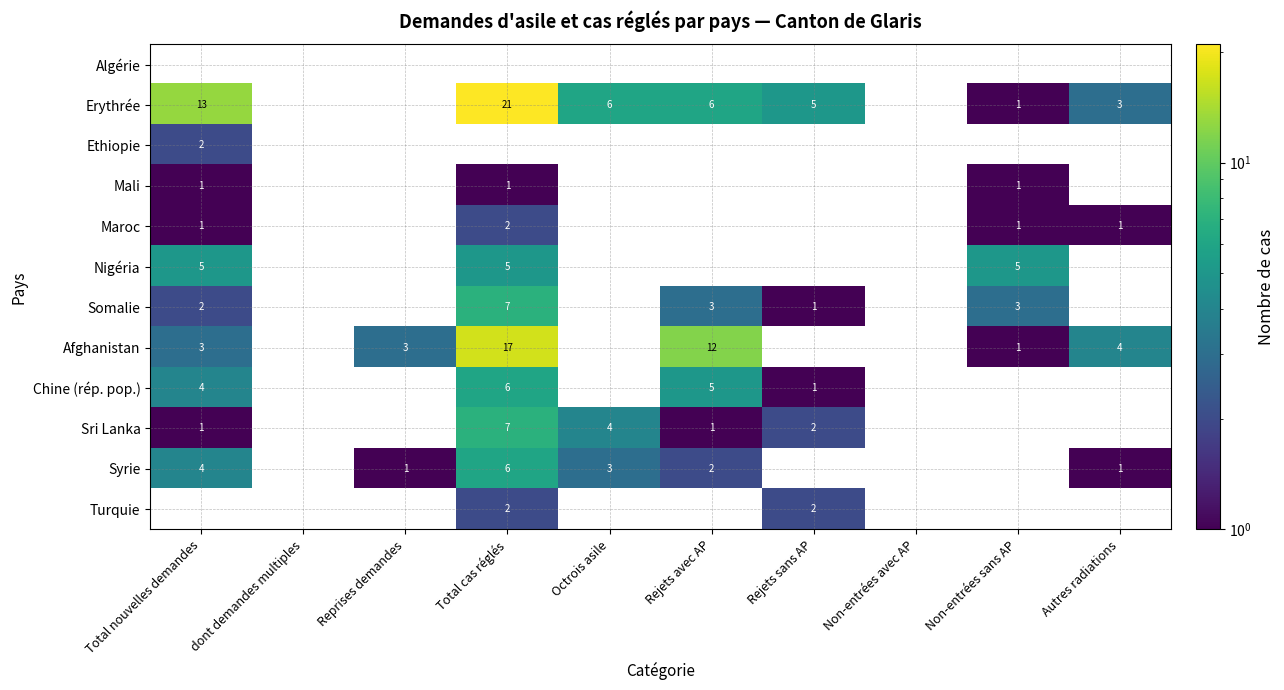

What is the sum of the Erythrée values at Total nouvelles demandes and Rejets avec AP?

19